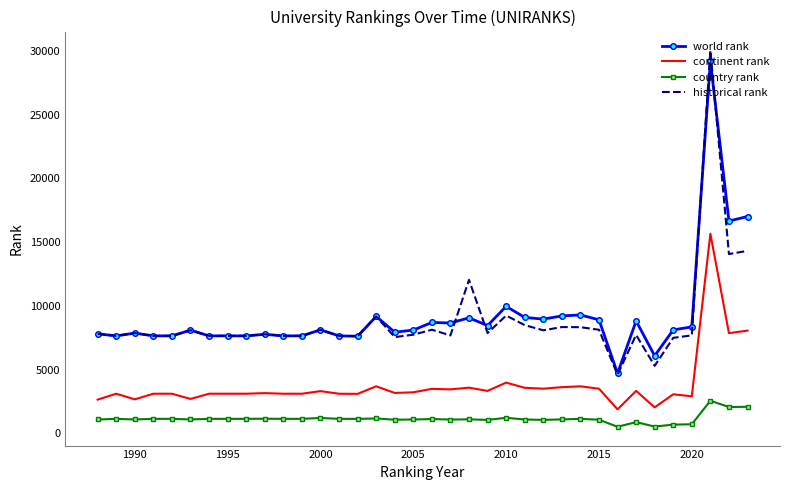

True or false: continent rank and world rank cross at least once.

False